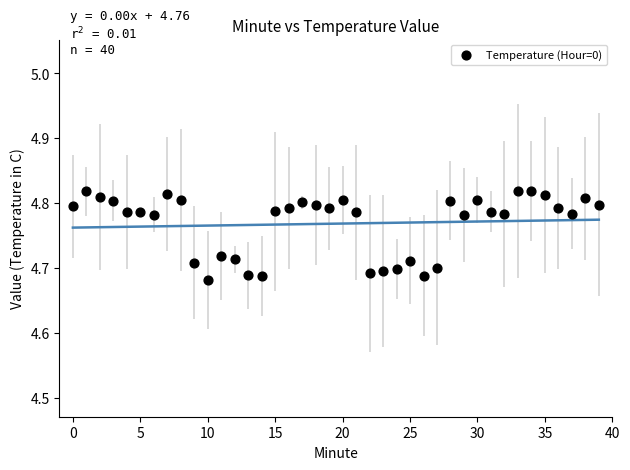

Count the number of points in this scatter plot.

40